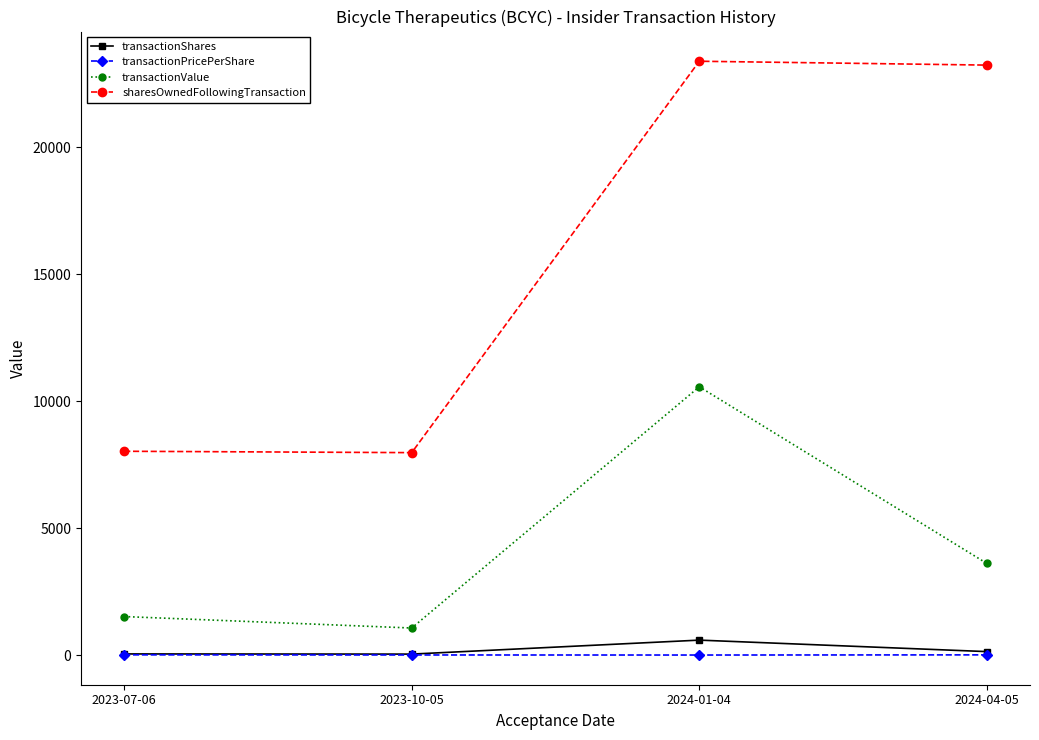

What is the maximum value shown in the chart?

23375.0